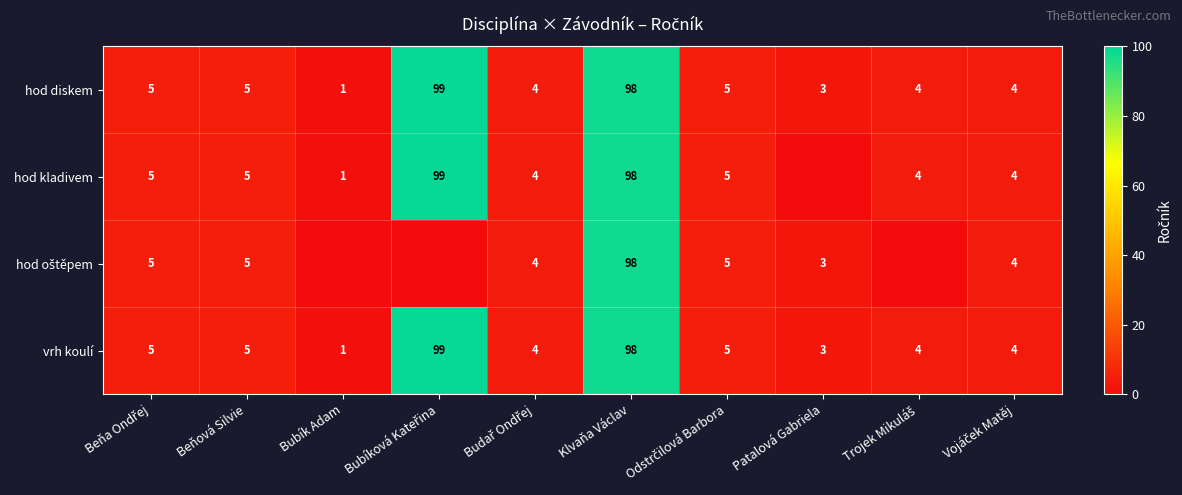

How many data points does each series have?

10